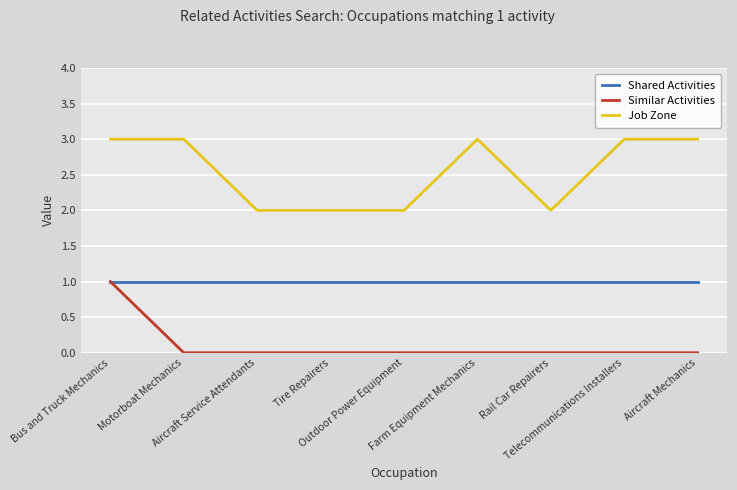

True or false: Job Zone has a value of 5 at Farm Equipment Mechanics.

False